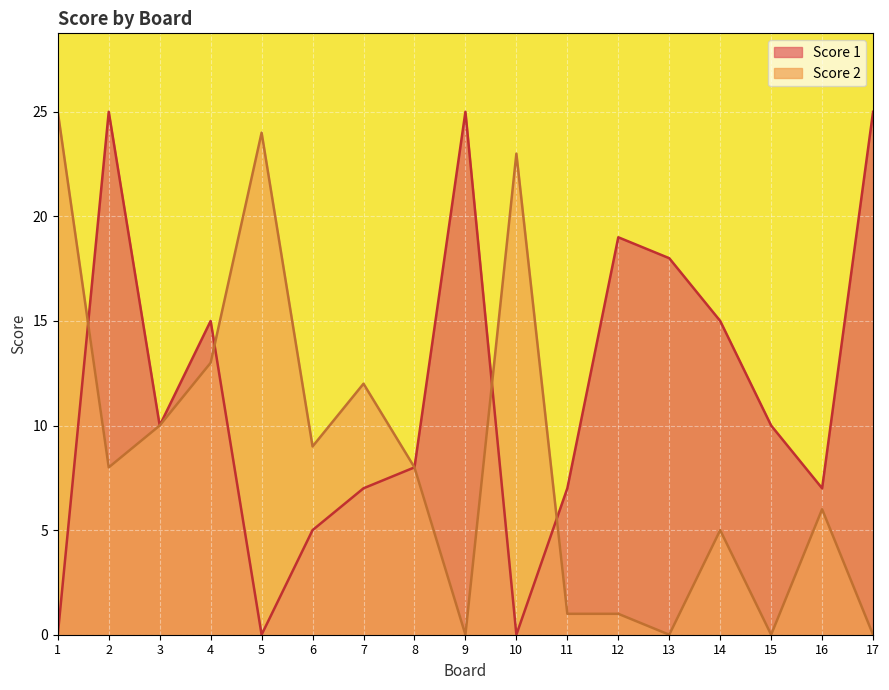

How many times do Score 1 and Score 2 cross each other?

4